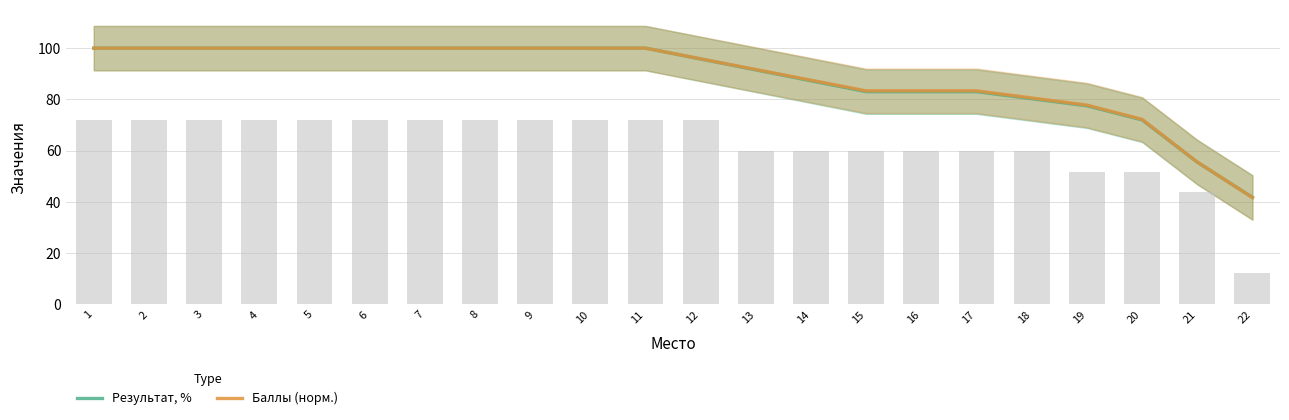

Rank the series at 14 from lowest to highest value.

Результат, %, Баллы (норм.)